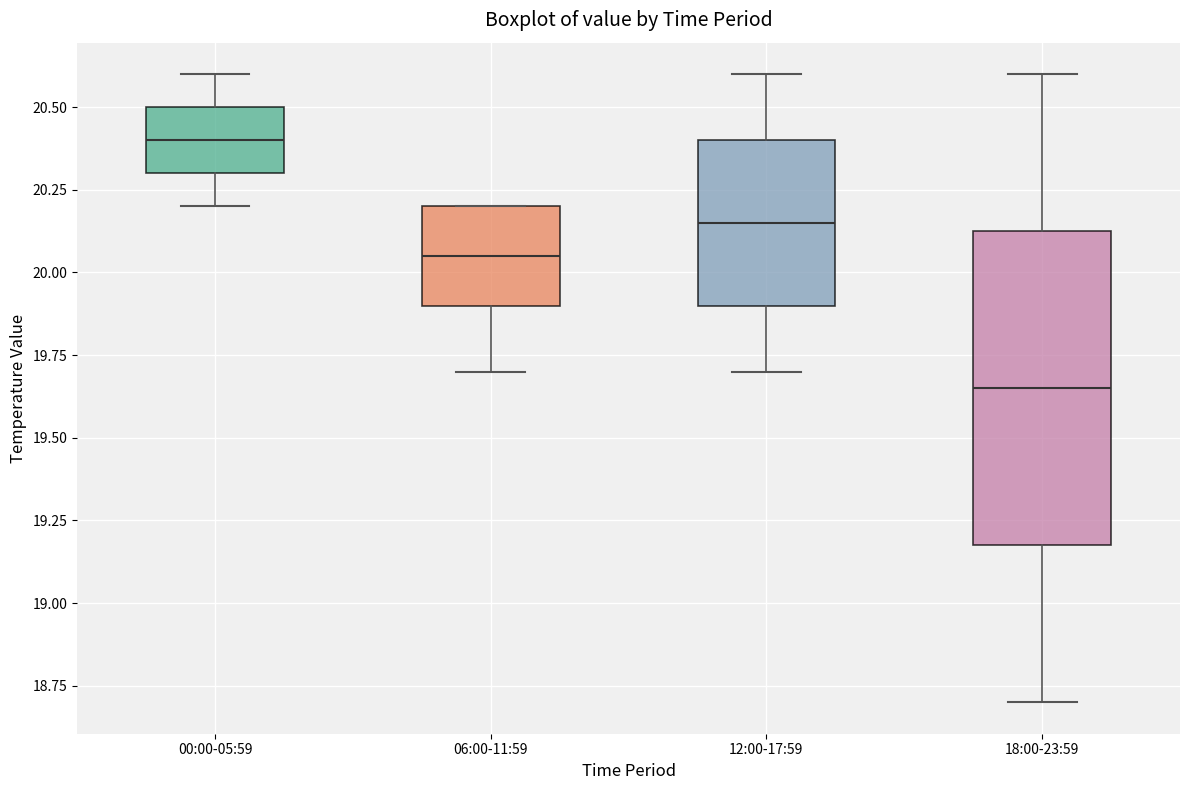

Where is the upper edge of the box for 06:00-11:59 on the y-axis? The values are not printed on the chart, so give them approximately, as read against the axis.

20.20